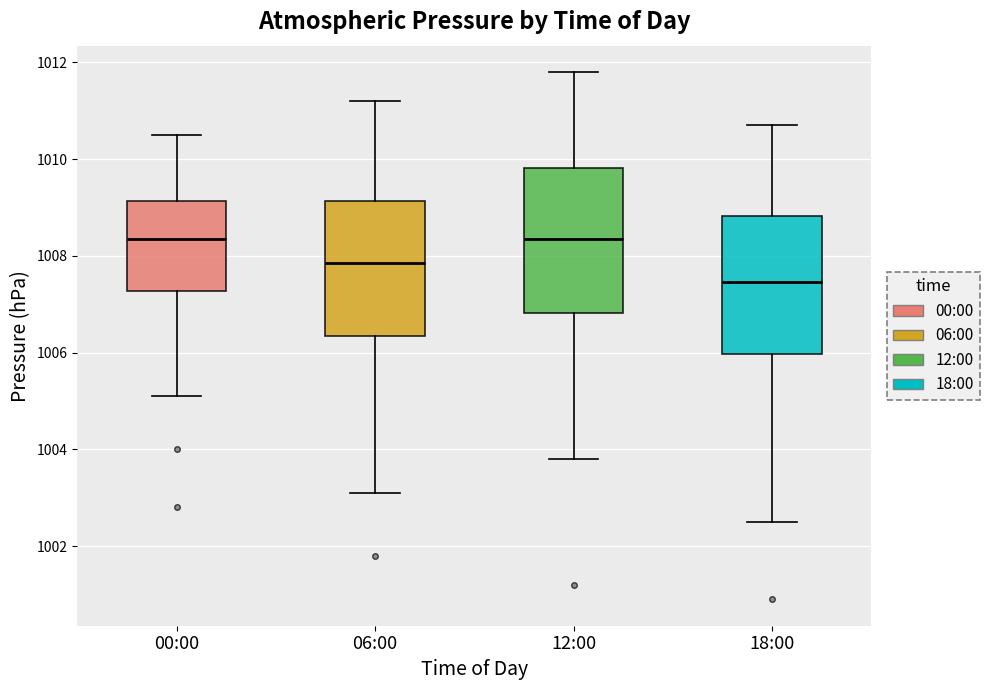

Where does the upper whisker of the box for 12:00 end on the y-axis? The values are not printed on the chart, so give them approximately, as read against the axis.

1011.8